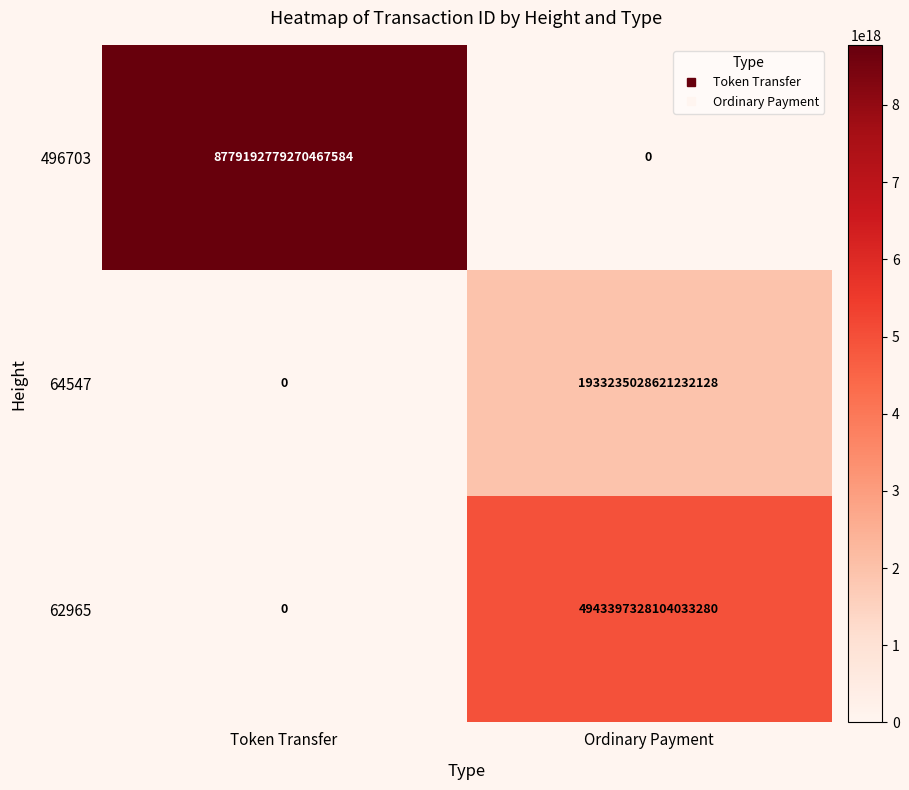

List the series in order of their peak value, highest first.

496703, 62965, 64547